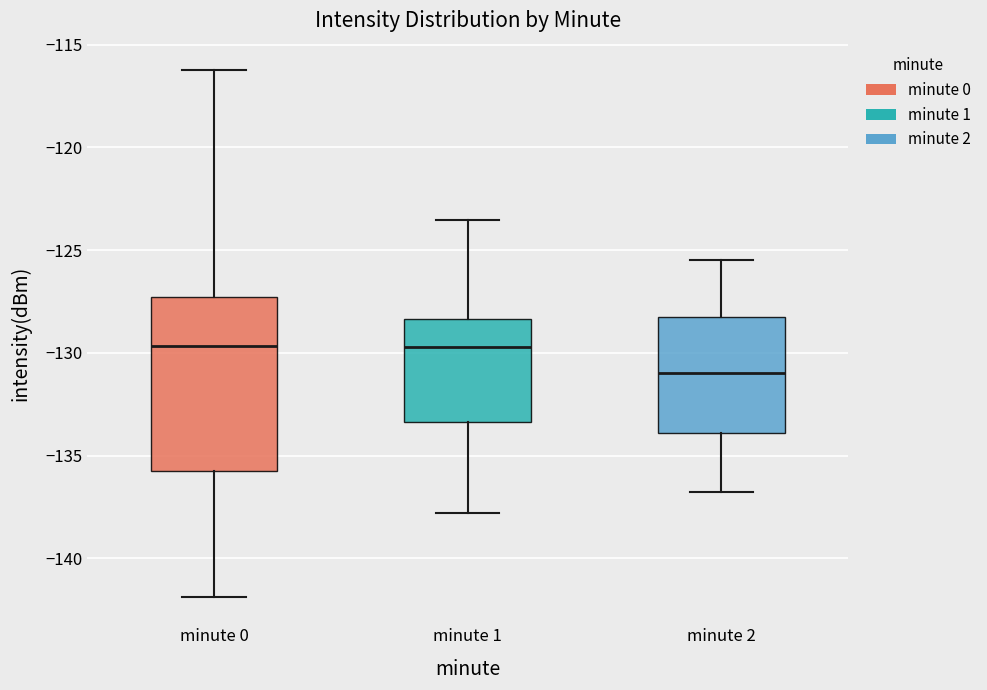

Where does the median line of the box for minute 2 sit on the y-axis? The values are not printed on the chart, so give them approximately, as read against the axis.

-131.0